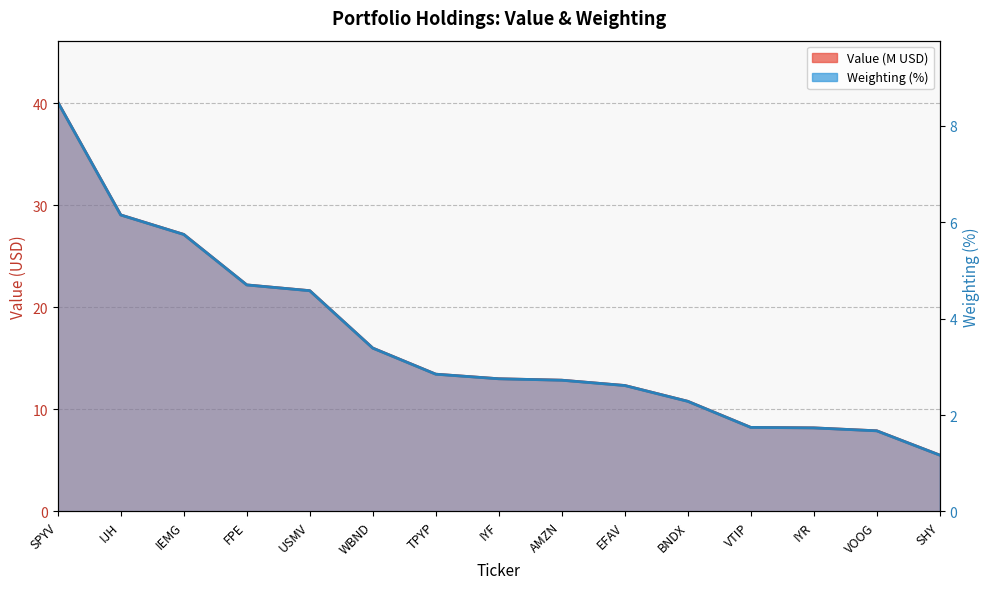

Reading right to left, list all the values displayed in this chart.

Value: 5.5	7.9	8.2	8.2	10.8	12.3	12.9	13.0	13.5	16.0	21.6	22.2	27.2	29.1	40.1
Weighting: 1.2	1.7	1.7	1.7	2.3	2.6	2.7	2.8	2.8	3.4	4.6	4.7	5.7	6.2	8.5